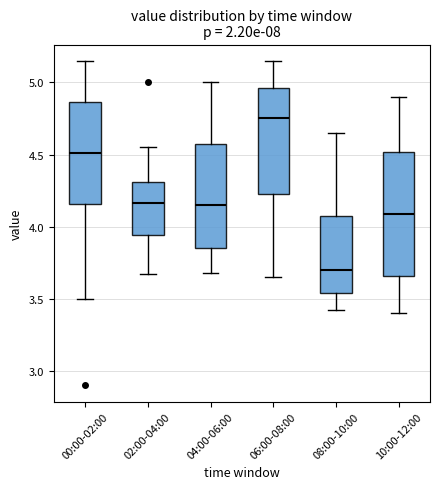

Reading left to right, transcribe this box plot: for each box, give where its median line is, the range the box spans, and where its two whiskers end, as read against the y-axis. The values are not printed on the chart, so give them approximately, as read against the axis.

00:00-02:00: median 4.50, box 4.15 to 4.85, whiskers 3.50 to 5.15
02:00-04:00: median 4.15, box 3.95 to 4.30, whiskers 3.65 to 4.55
04:00-06:00: median 4.15, box 3.85 to 4.55, whiskers 3.70 to 5.00
06:00-08:00: median 4.75, box 4.25 to 4.95, whiskers 3.65 to 5.15
08:00-10:00: median 3.70, box 3.55 to 4.10, whiskers 3.40 to 4.65
10:00-12:00: median 4.10, box 3.65 to 4.50, whiskers 3.40 to 4.90